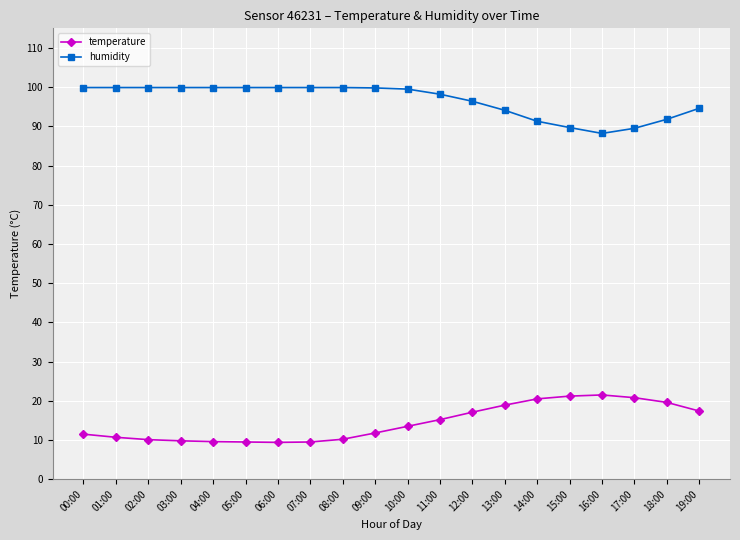

Is this an area chart (filled region under the line)?

No